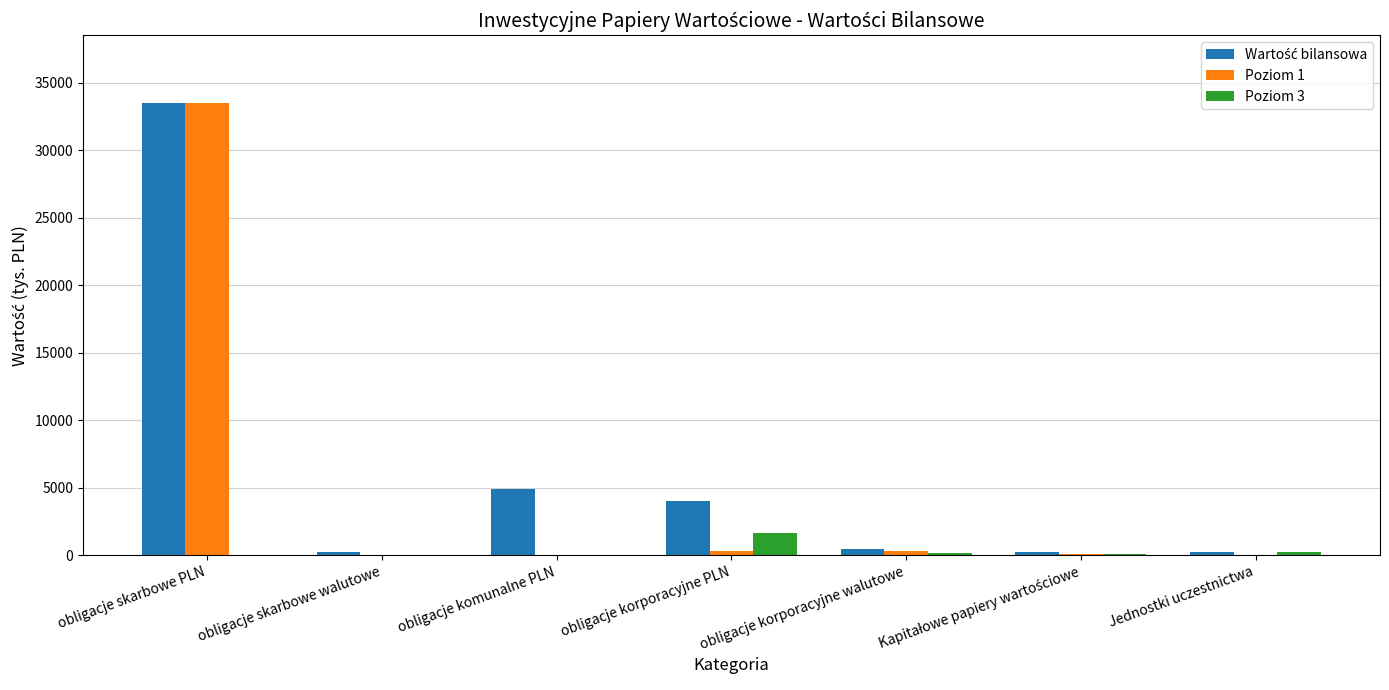

The Poziom 1 series shows 13562 at obligacje komunalne PLN. True or false?

False